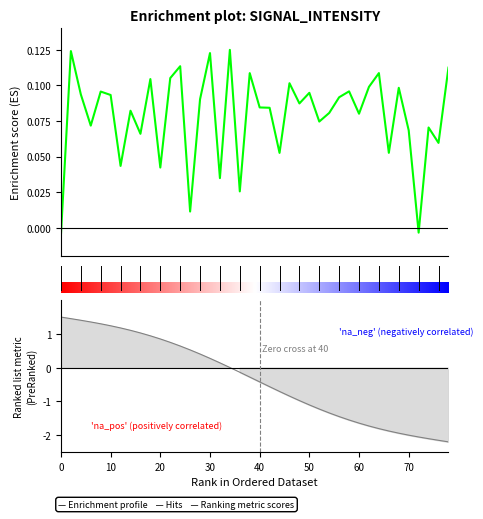

How many data points are less than 0?

2